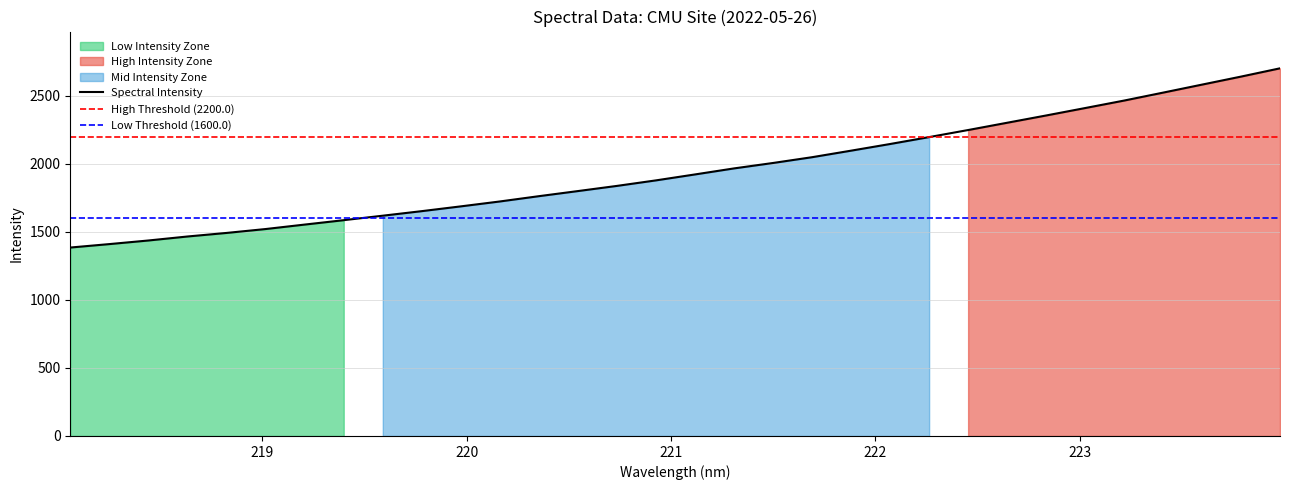

Which has a higher value, 219.589 or 219.9712?

219.9712